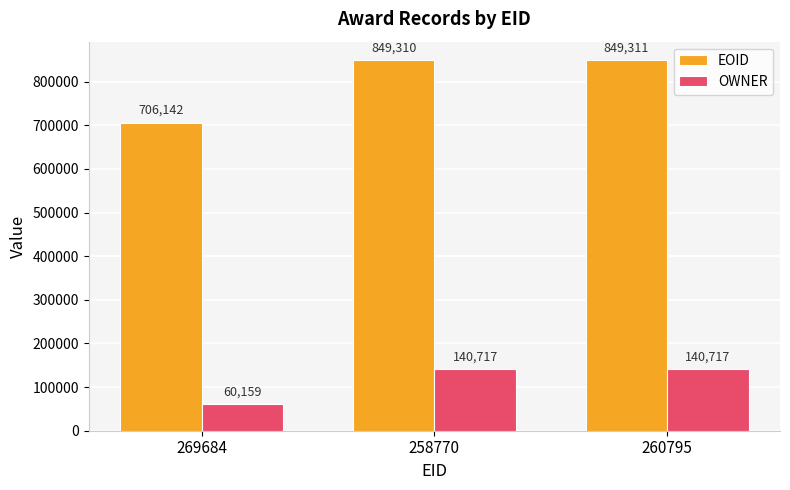

What is the difference between the maximum and minimum values in the OWNER series?

80558